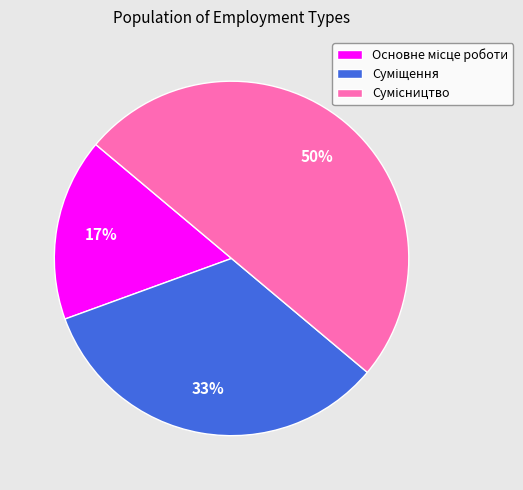

To the nearest percent, what is the average slice percentage?

33%